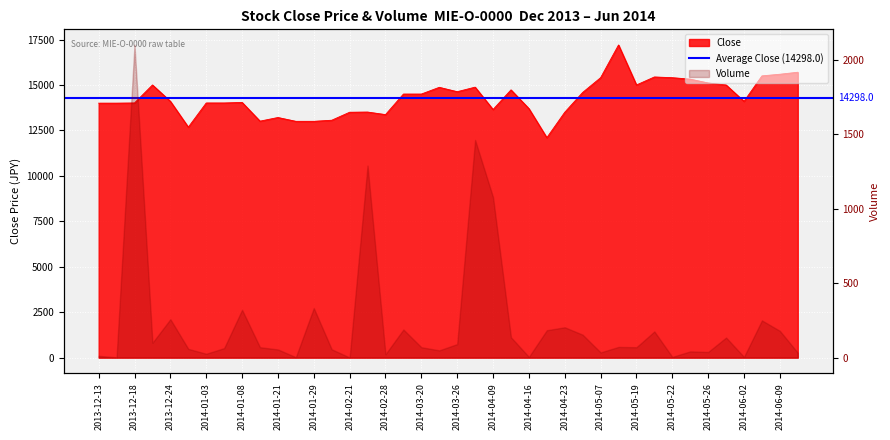

At which label does the data first exceed 14100?

2013-12-20